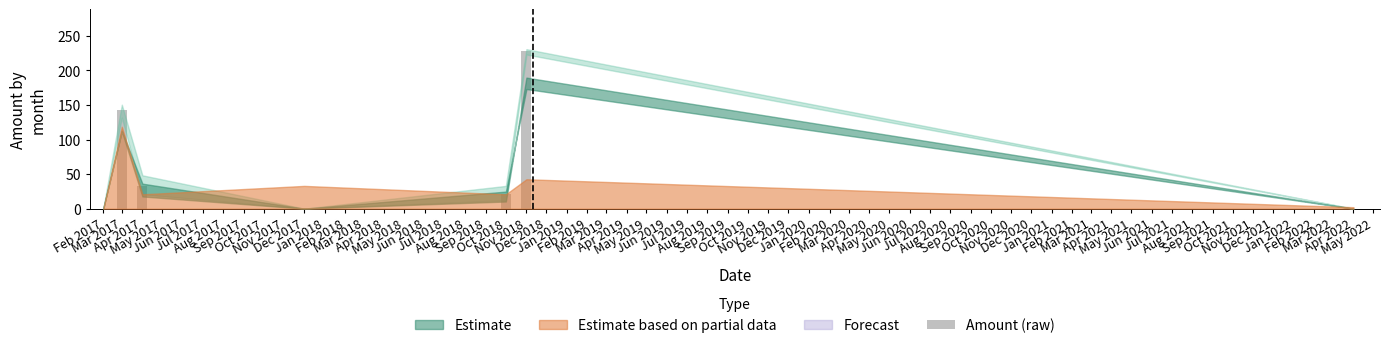

How many series are shown in this chart?

1